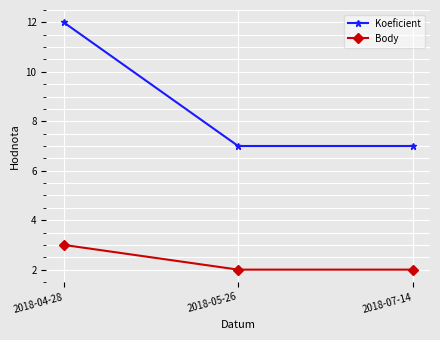

How many categories are shown in the chart?

3